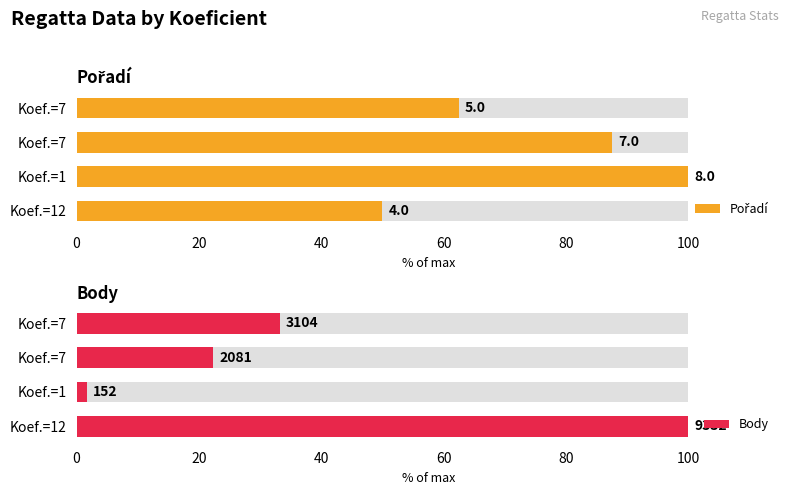

Reading left to right, list all the values displayed in this chart.

Pořadí: 50.0	100.0	87.5	62.5
Body: 100.0	1.6	22.3	33.3